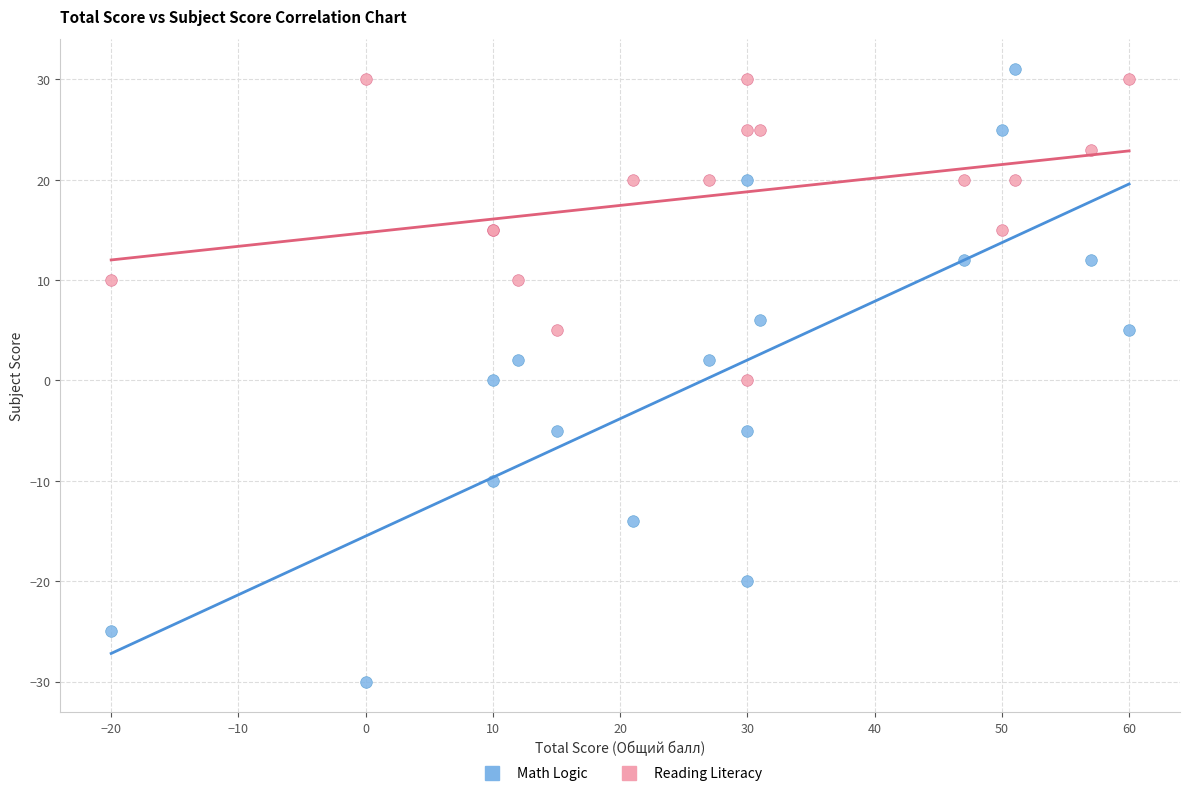

Which series has the largest Y range (max minus min)?

Math Logic